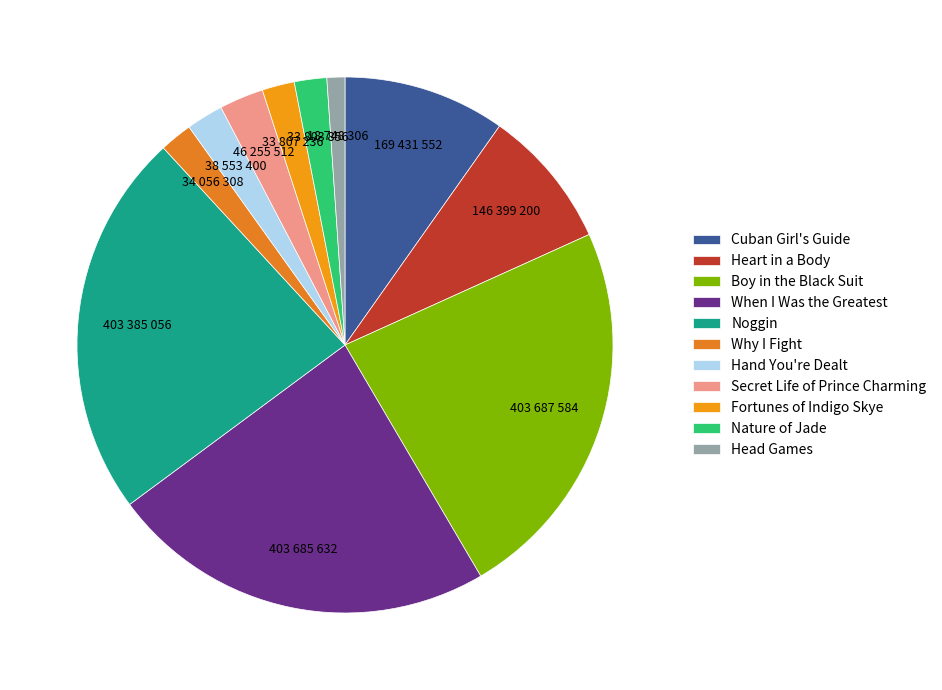

The Why I Fight slice represents 2% of the pie. True or false?

True